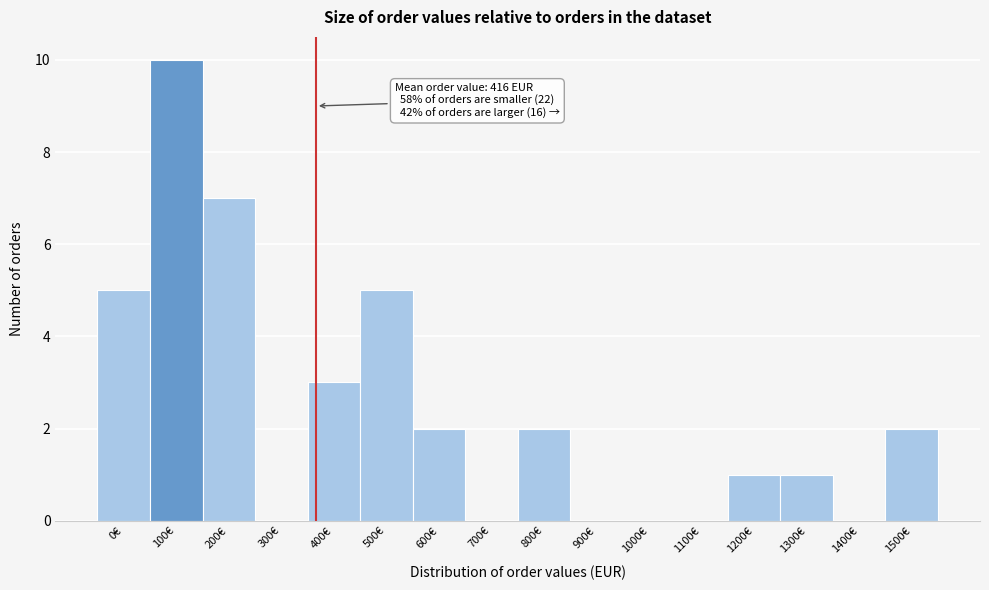

Reading left to right, transcribe all the data shown in this chart.

0€=5	100€=10	200€=7	300€=0	400€=3	500€=5	600€=2	700€=0	800€=2	900€=0	1000€=0	1100€=0	1200€=1	1300€=1	1400€=0	1500€=2